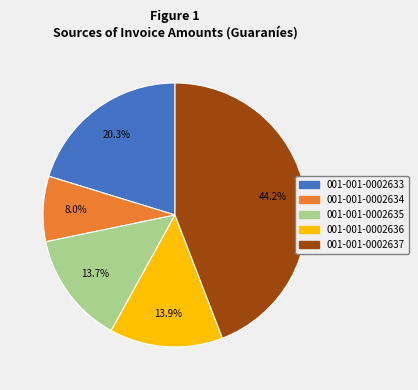

What percentage is the 001-001-0002636 slice, to the nearest percent?

14%